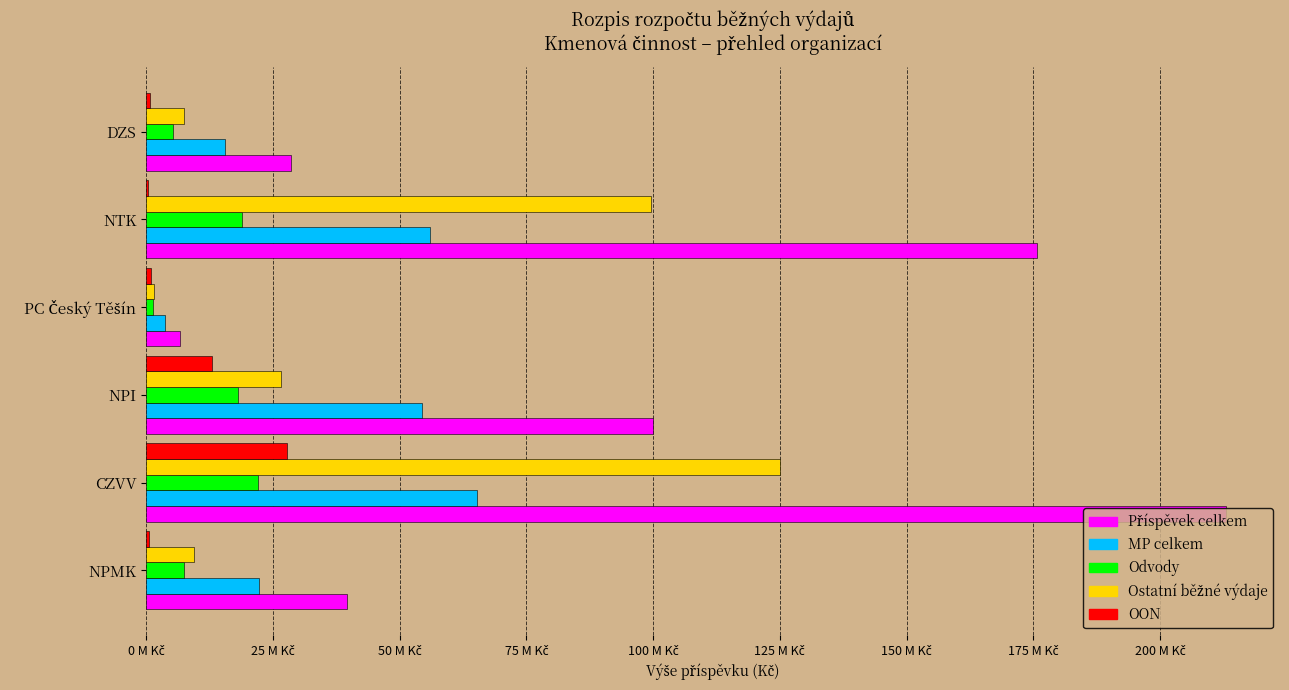

What are all the series names shown in the legend?

Příspěvek celkem, MP celkem, Odvody, Ostatní běžné výdaje, OON